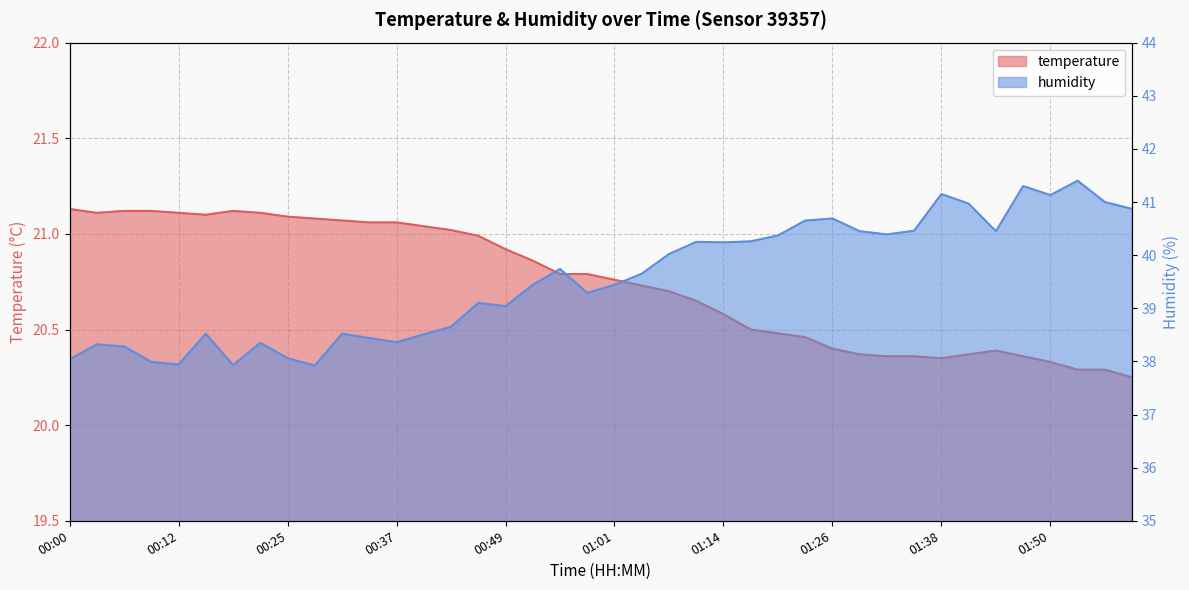

Which series has the largest total across all categories?

humidity